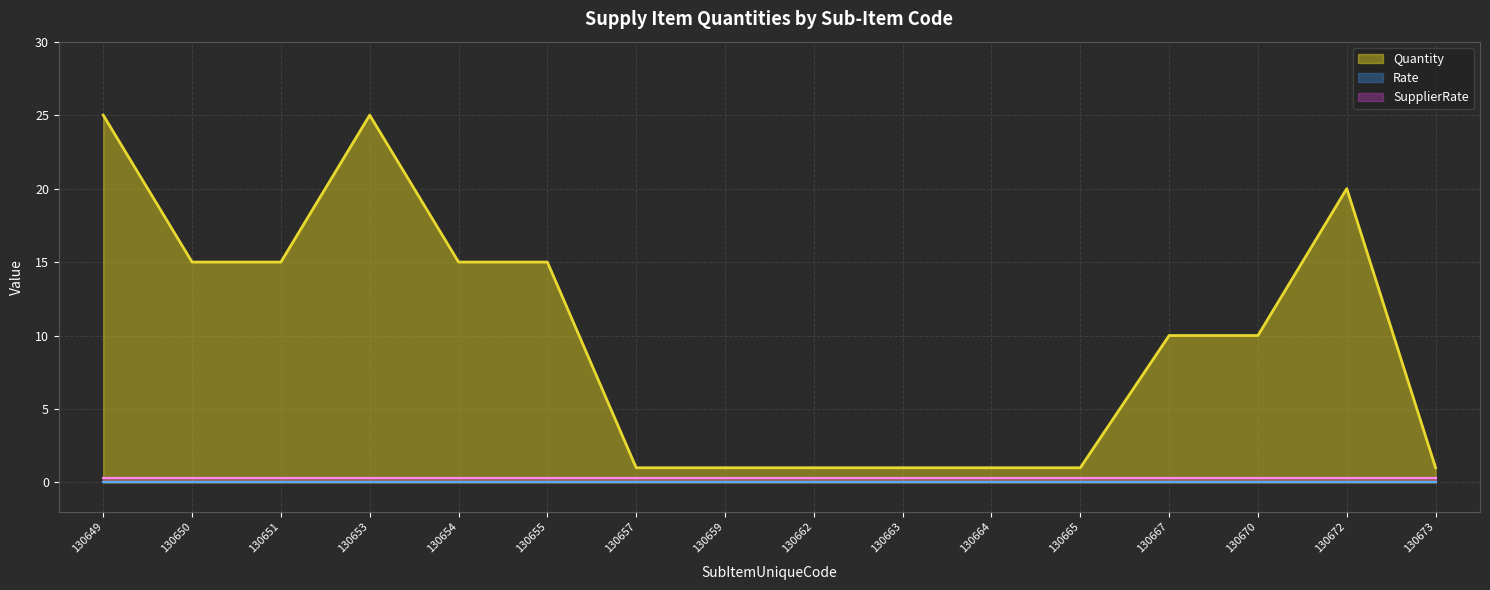

How many lines are shown in the chart?

3